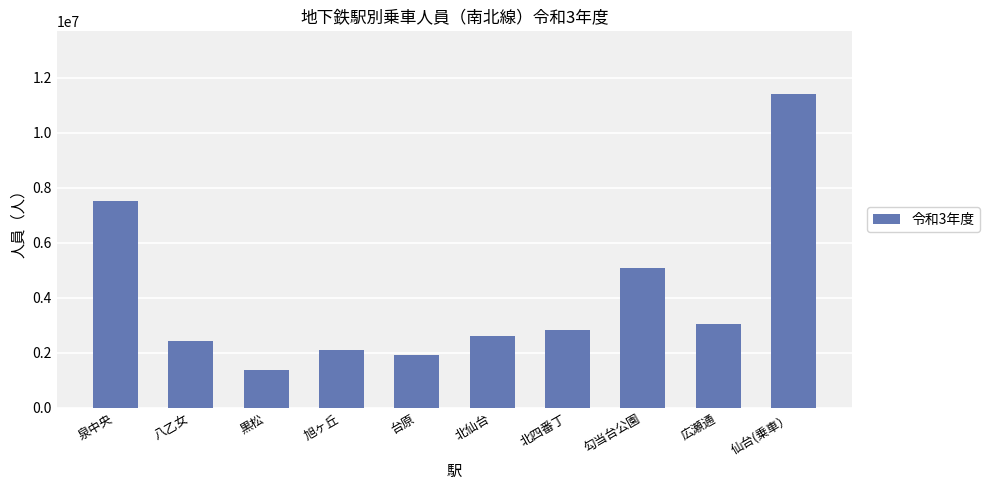

Which label corresponds to the smallest value in the chart?

黒松